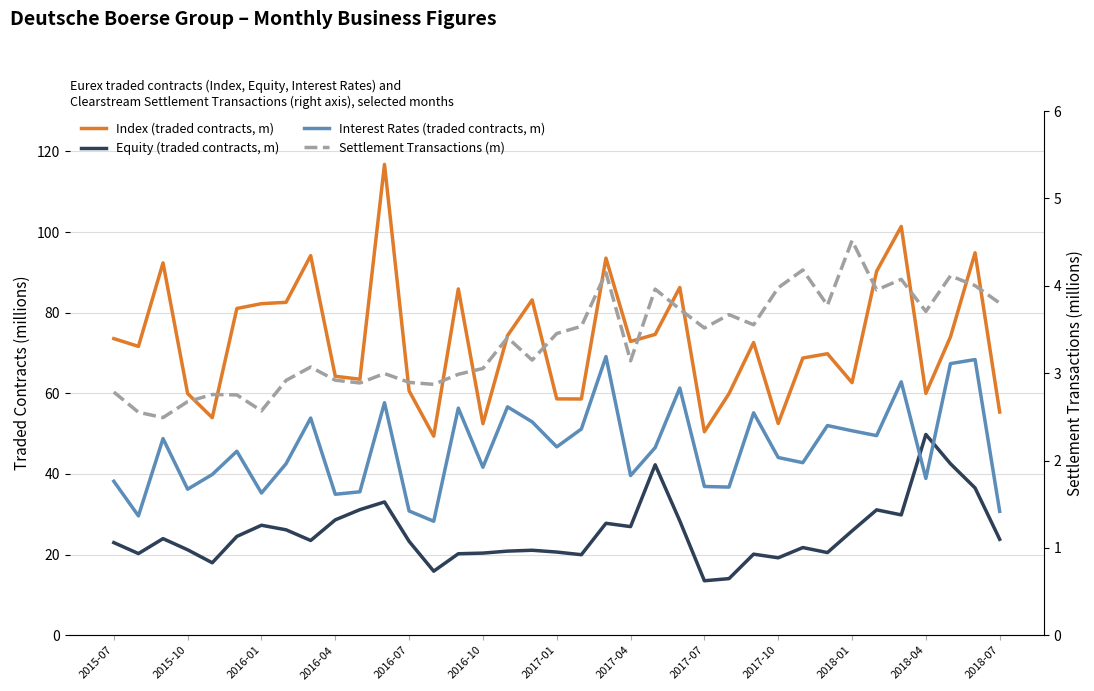

How many lines are shown in the chart?

4